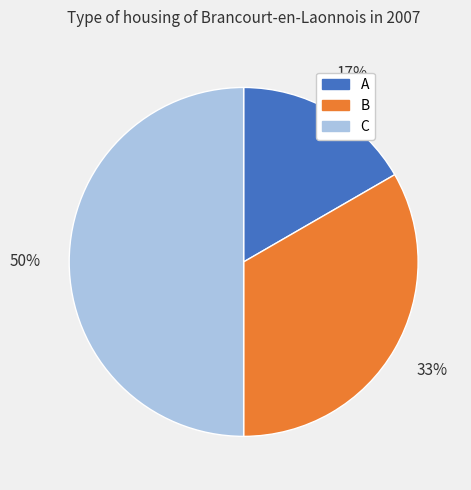

To the nearest percent, what is the combined percentage of C and B?

83%